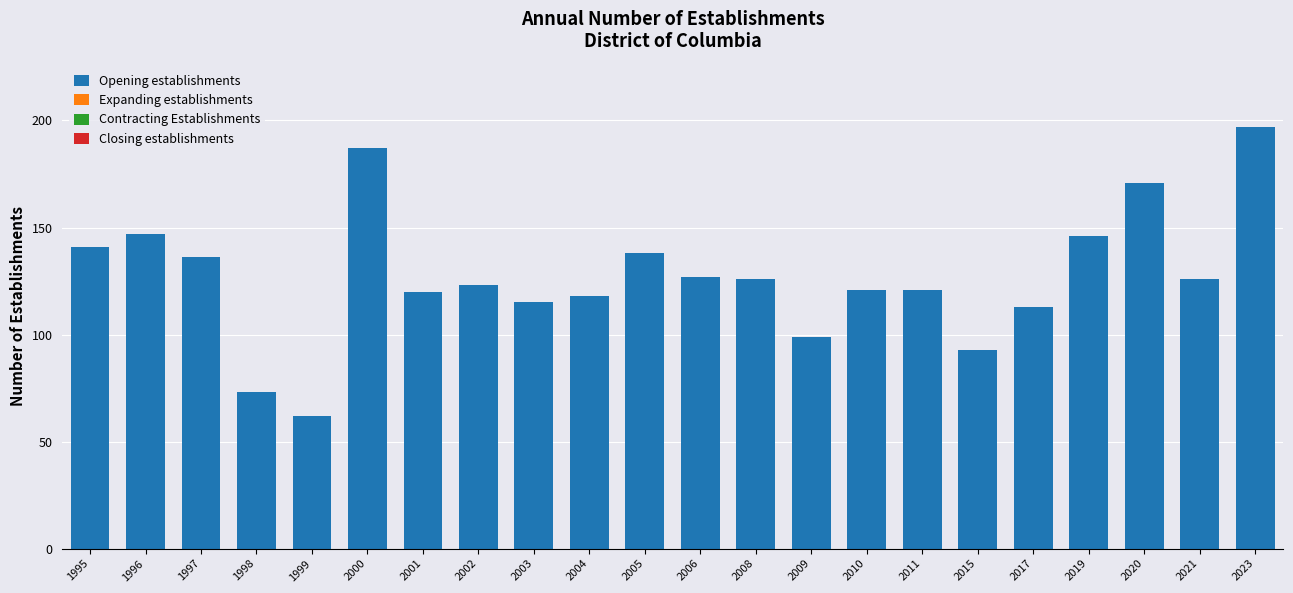

What is the value of the 16th bar from the left?

121